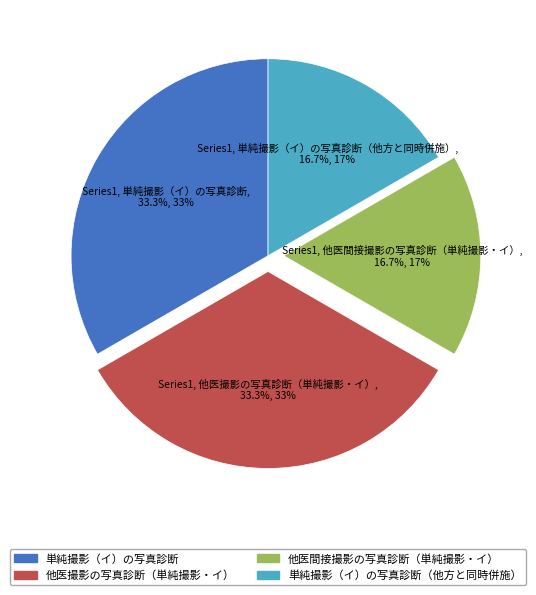

Approximately how many times larger is the value at 単純撮影（イ）の写真診断 compared to 単純撮影（イ）の写真診断（他方と同時併施）?

2.0